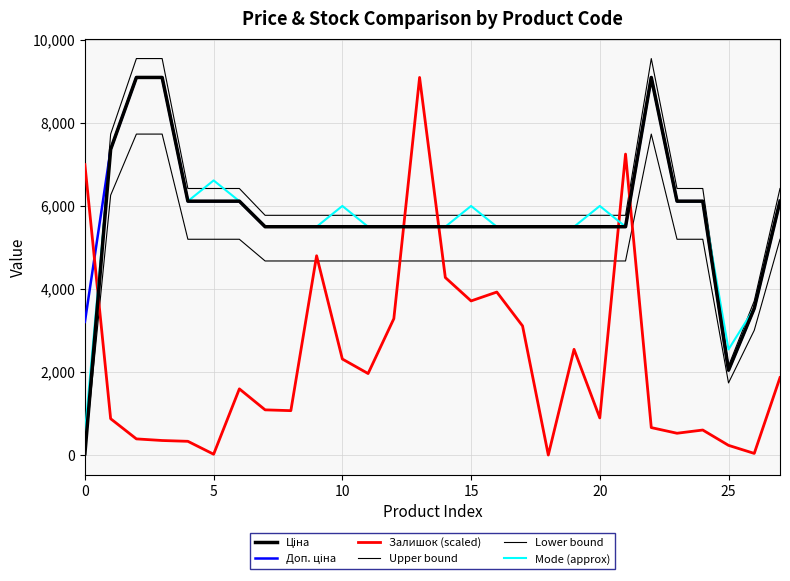

Reading right to left, extract all data points from this chart.

Ціна: 6112.5	3533.1	2042.8	6112.5	6112.5	9092.0	5497.3	5497.3	5497.3	5497.3	5497.3	5497.3	5497.3	5497.3	5497.3	5497.3	5497.3	5497.3	5497.3	5497.3	5497.3	6112.5	6112.5	6112.5	9092.0	9092.0	7360.2	32.0
Доп. ціна: 6112.5	3533.1	2043.0	6112.5	6112.5	9092.0	5497.3	5497.3	5497.3	5497.3	5497.3	5497.3	5497.3	5497.3	5497.3	5497.3	5497.3	5497.3	5497.3	5497.3	5497.3	6112.5	6112.5	6112.5	9092.0	9092.0	7360.2	3205.0
Залишок (scaled): 1865.0	38.9	233.1	602.2	524.5	660.5	7246.4	893.7	2545.0	0.0	3108.4	3924.3	3710.6	4274.0	9092.0	3283.2	1962.2	2311.9	4798.6	1068.5	1087.9	1593.0	19.4	330.3	349.7	388.5	874.2	6993.9
Upper bound: 6418.1	3709.7	2144.9	6418.1	6418.1	9546.6	5772.2	5772.2	5772.2	5772.2	5772.2	5772.2	5772.2	5772.2	5772.2	5772.2	5772.2	5772.2	5772.2	5772.2	5772.2	6418.1	6418.1	6418.1	9546.6	9546.6	7728.2	33.7
Lower bound: 5195.6	3003.1	1736.4	5195.6	5195.6	7728.2	4672.7	4672.7	4672.7	4672.7	4672.7	4672.7	4672.7	4672.7	4672.7	4672.7	4672.7	4672.7	4672.7	4672.7	4672.7	5195.6	5195.6	5195.6	7728.2	7728.2	6256.2	27.2
Mode (approx): 6112.5	3533.1	2542.8	6112.5	6112.5	9092.0	5497.3	5997.3	5497.3	5497.3	5497.3	5497.3	5997.3	5497.3	5497.3	5497.3	5497.3	5997.3	5497.3	5497.3	5497.3	6112.5	6612.5	6112.5	9092.0	9092.0	7360.2	532.0